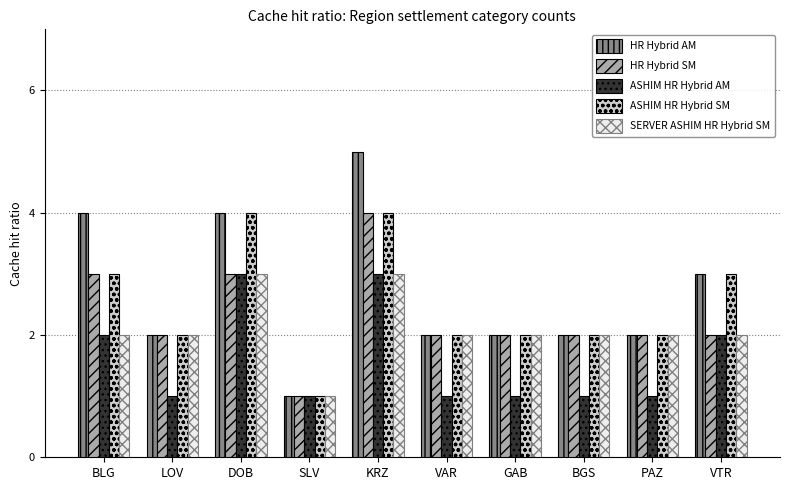

Reading right to left, what are all the values shown in this chart?

HR Hybrid AM: 3	2	2	2	2	5	1	4	2	4
HR Hybrid SM: 2	2	2	2	2	4	1	3	2	3
ASHIM HR Hybrid AM: 2	1	1	1	1	3	1	3	1	2
ASHIM HR Hybrid SM: 3	2	2	2	2	4	1	4	2	3
SERVER ASHIM HR Hybrid SM: 2	2	2	2	2	3	1	3	2	2